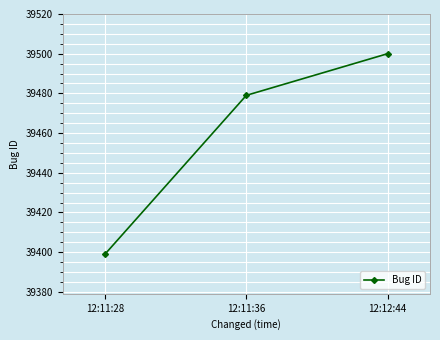

List the labels in order of value, largest first.

12:12:44, 12:11:36, 12:11:28